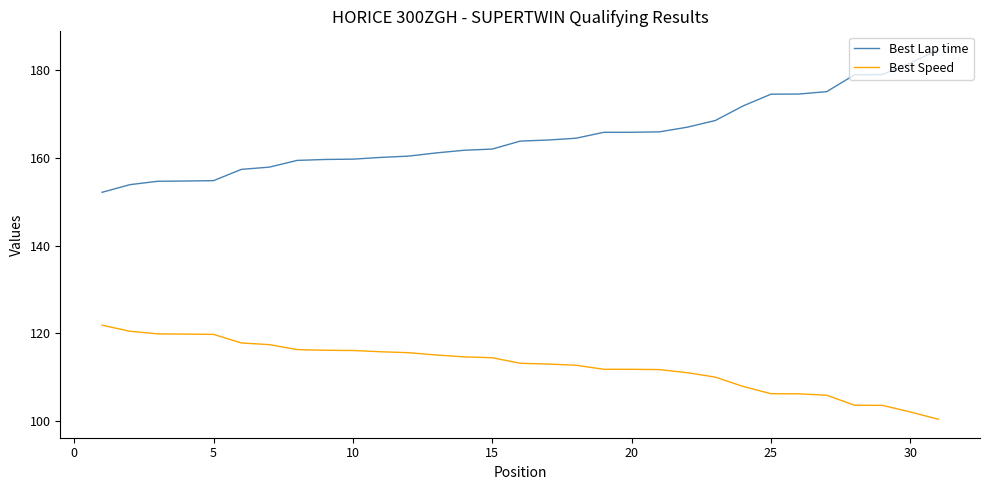

What is the difference between the maximum and minimum values in the Best Speed series?

21.4